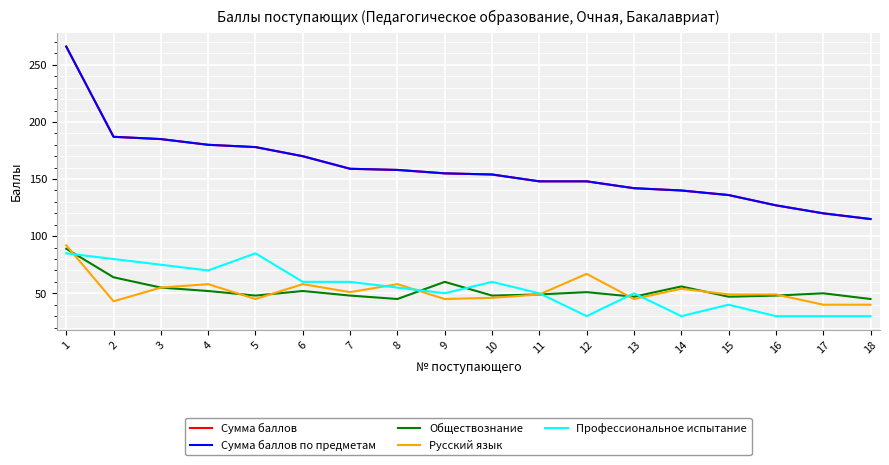

Reading left to right, transcribe all the data shown in this chart.

Сумма баллов: 1=266	2=187	3=185	4=180	5=178	6=170	7=159	8=158	9=155	10=154	11=148	12=148	13=142	14=140	15=136	16=127	17=120	18=115
Сумма баллов по предметам: 1=266	2=187	3=185	4=180	5=178	6=170	7=159	8=158	9=155	10=154	11=148	12=148	13=142	14=140	15=136	16=127	17=120	18=115
Обществознание: 1=89	2=64	3=55	4=52	5=48	6=52	7=48	8=45	9=60	10=48	11=49	12=51	13=47	14=56	15=47	16=48	17=50	18=45
Русский язык: 1=92	2=43	3=55	4=58	5=45	6=58	7=51	8=58	9=45	10=46	11=49	12=67	13=45	14=54	15=49	16=49	17=40	18=40
Профессиональное испытание: 1=85	2=80	3=75	4=70	5=85	6=60	7=60	8=55	9=50	10=60	11=50	12=30	13=50	14=30	15=40	16=30	17=30	18=30